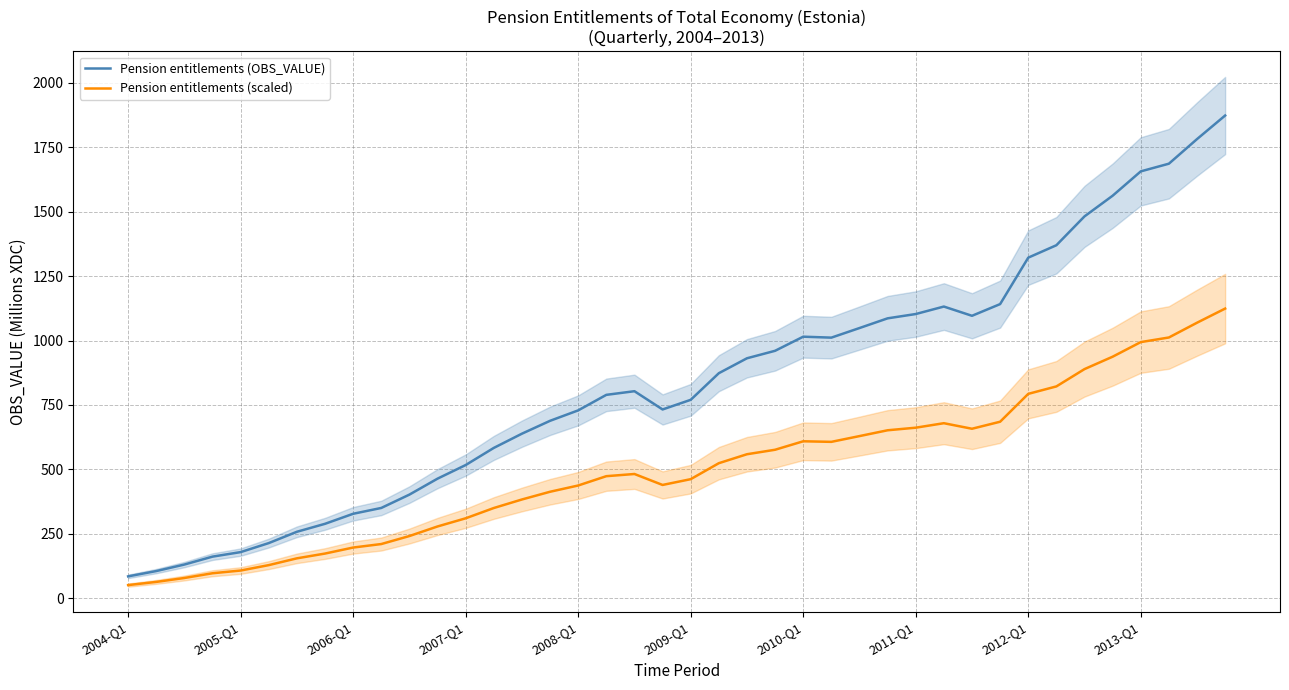

True or false: Pension entitlements (scaled) and Pension entitlements (OBS_VALUE) intersect in this chart.

False